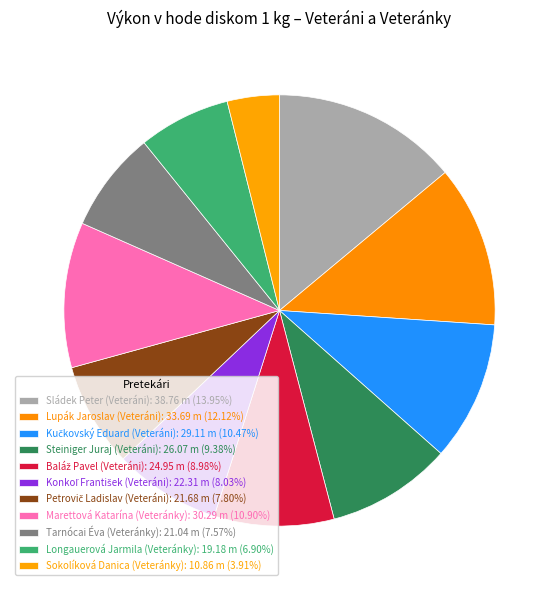

How many slices are in this pie chart?

11